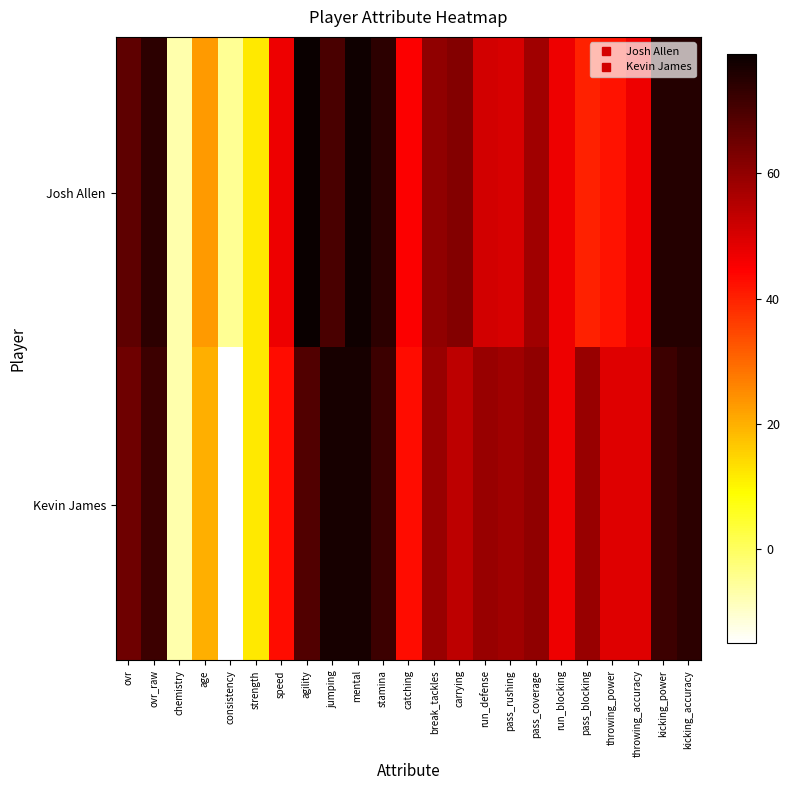

Which series has the widest spread of values?

Kevin James